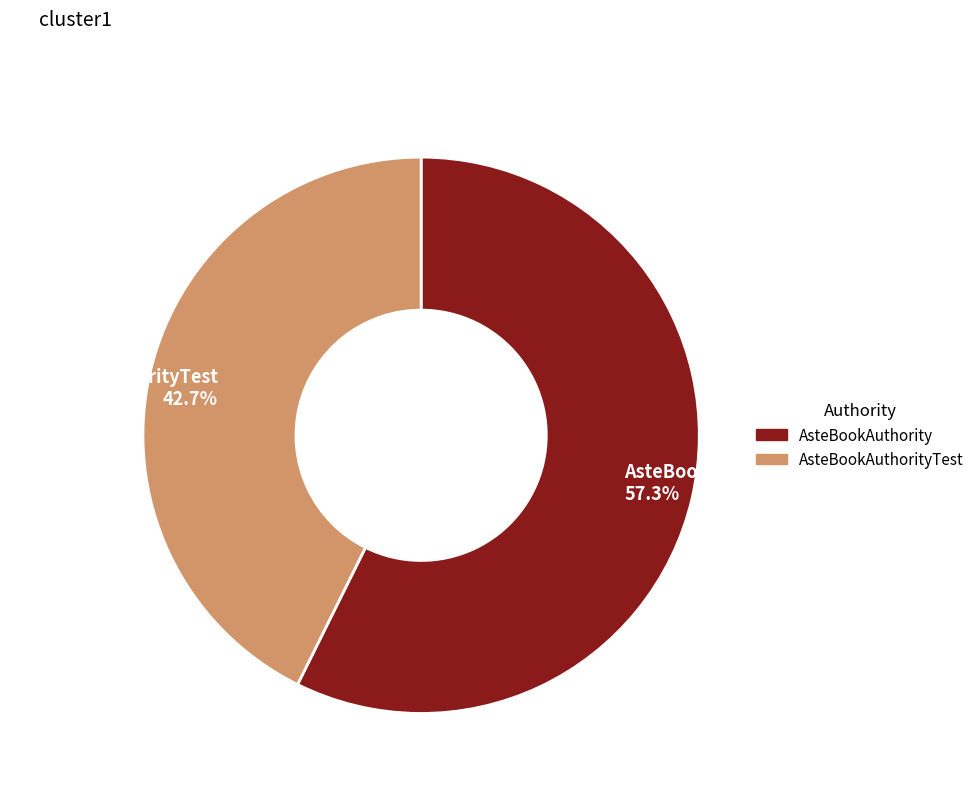

How many segments does this pie chart have?

2